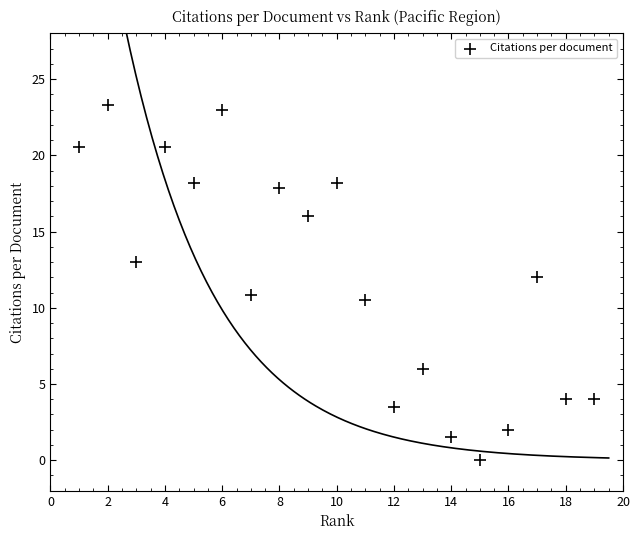

What is the range of Y values (max minus min)?

23.3